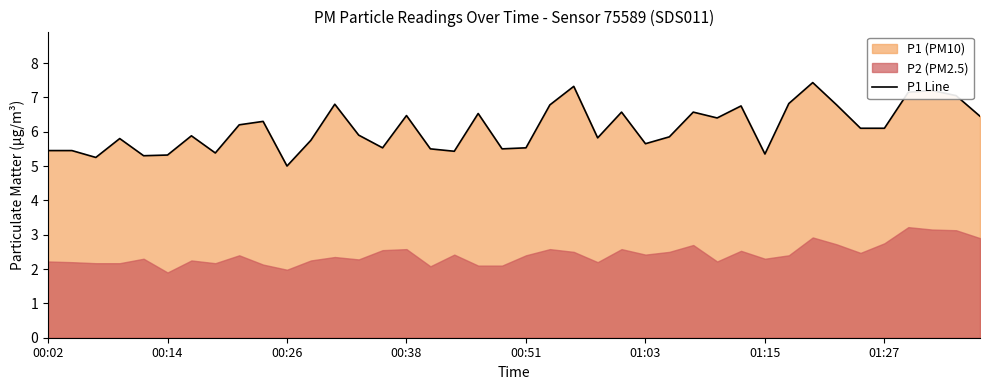

True or false: the data shows 3.7 at 39.

False